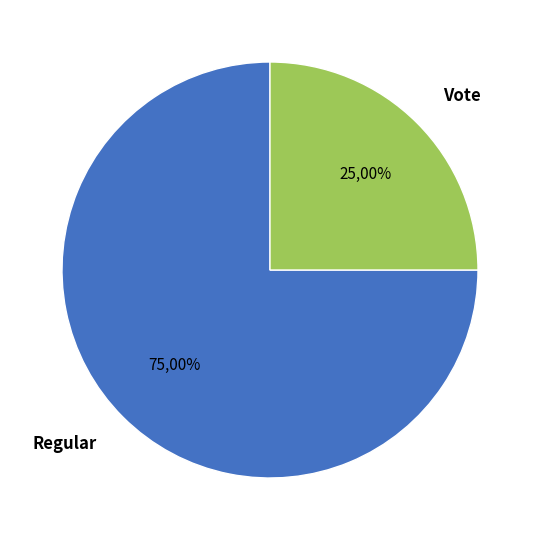

Which category has the smallest portion of the pie?

Vote